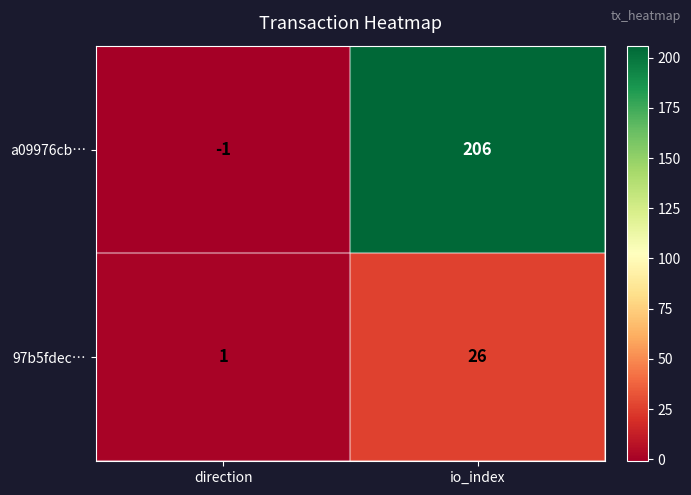

What is the total value across all series at io_index?

232